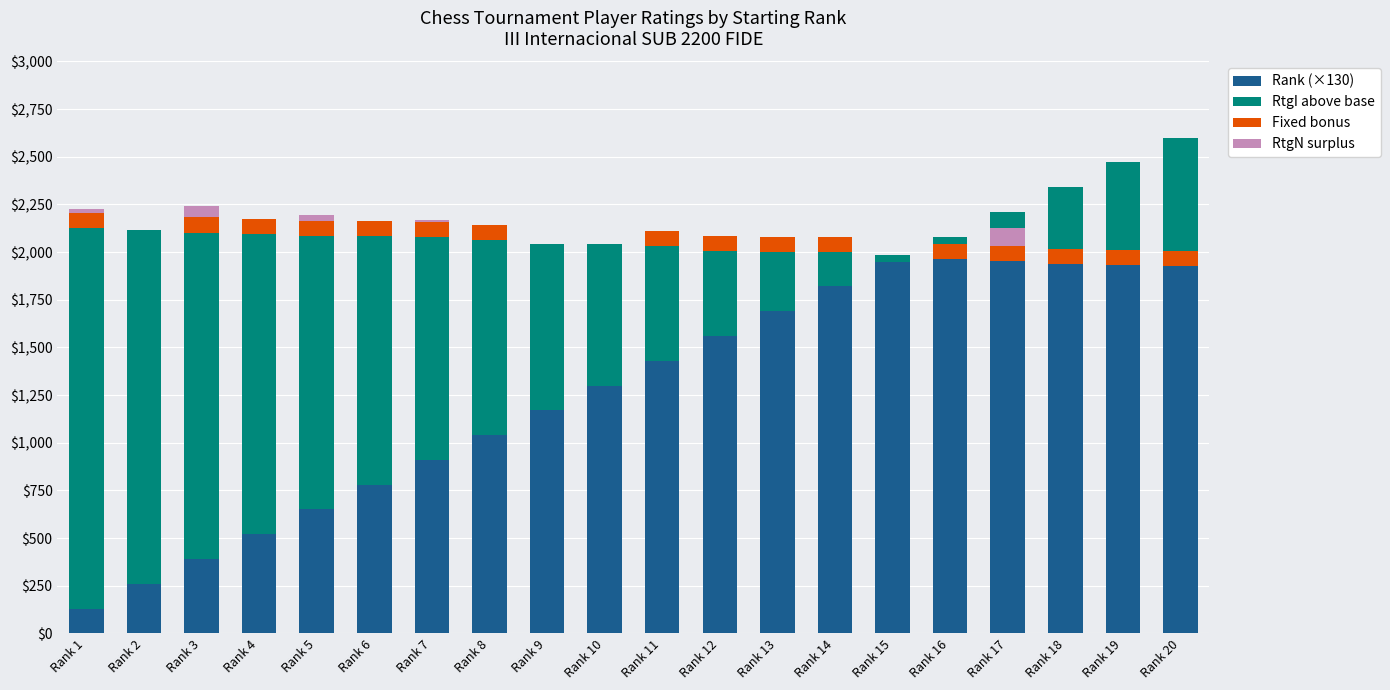

Which series has the largest range (max minus min)?

RtgI above base